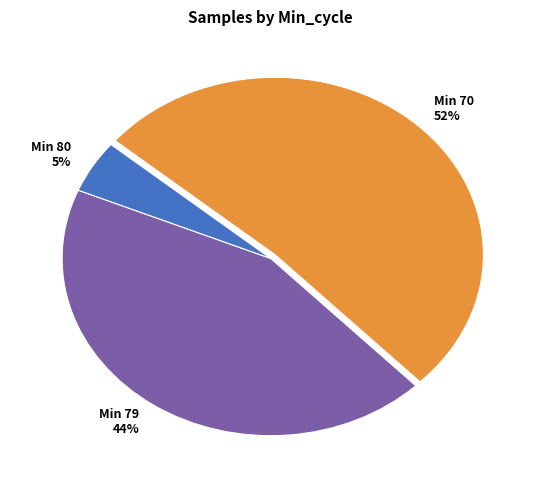

Count the number of slices in the pie.

3